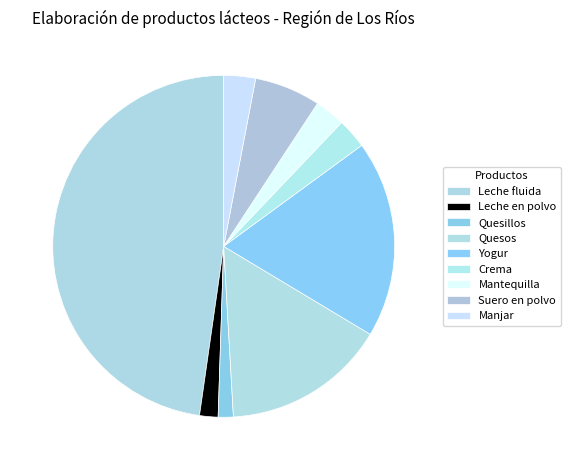

The Suero en polvo slice represents 14% of the pie. True or false?

False